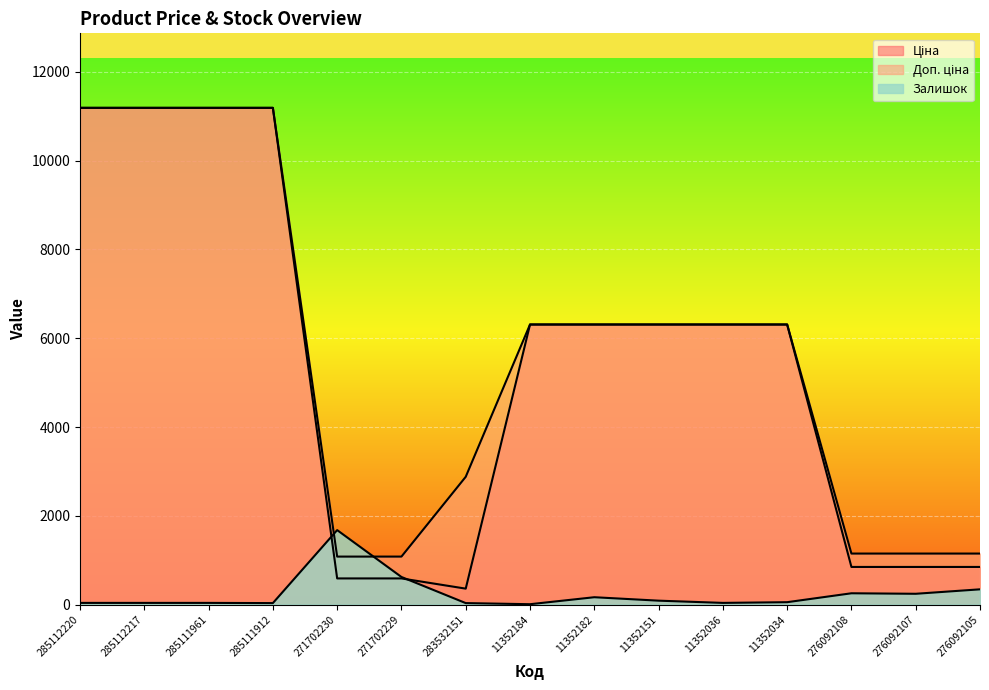

What is the value of the Залишок point at the 5th from the left?

1678.2